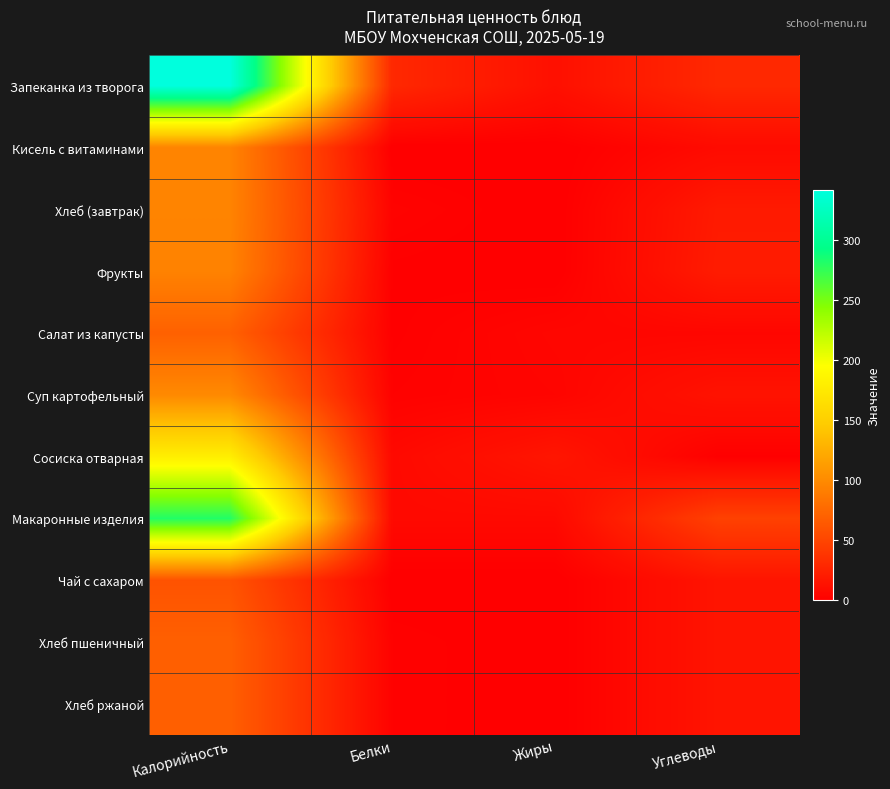

Between Калорийность and Жиры, which is larger?

Калорийность